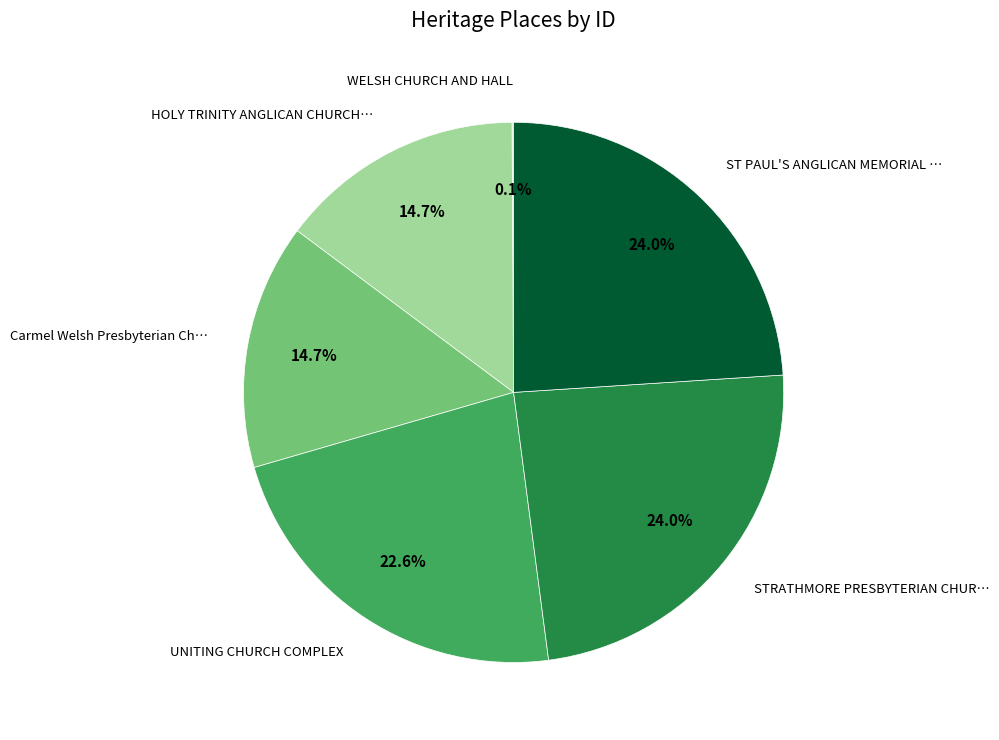

Does any single category account for the majority?

No